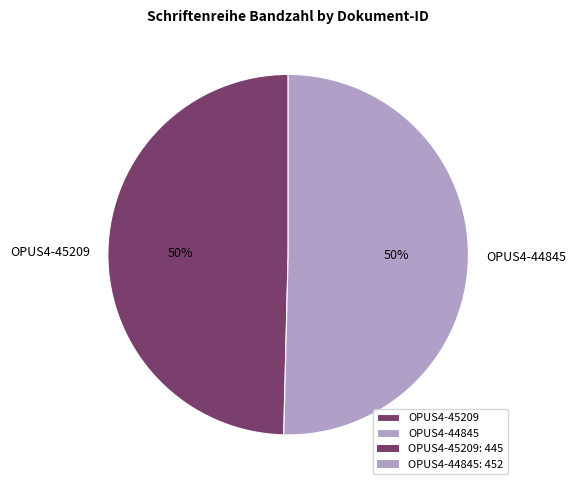

How many segments does this pie chart have?

2